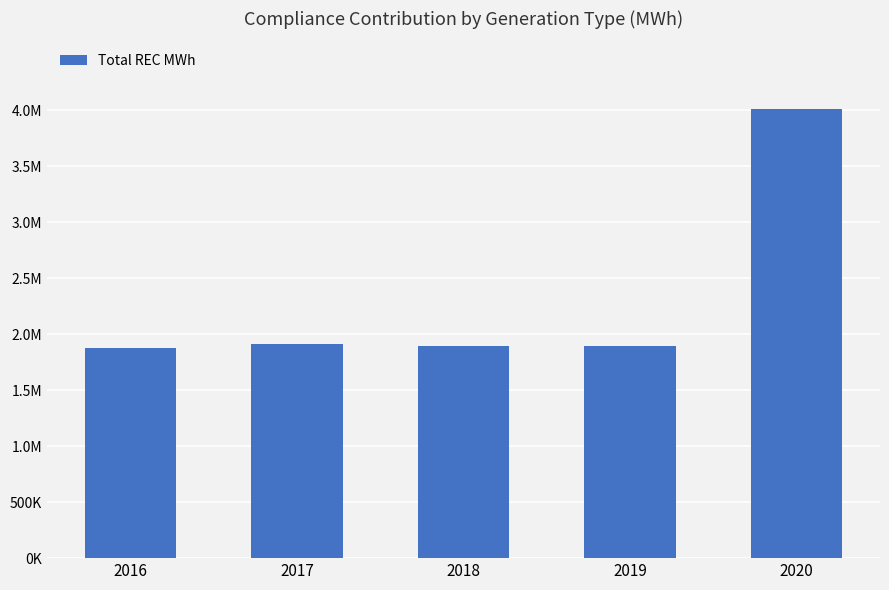

What is the sum of the values at 2019 and 2017?

3804943.2